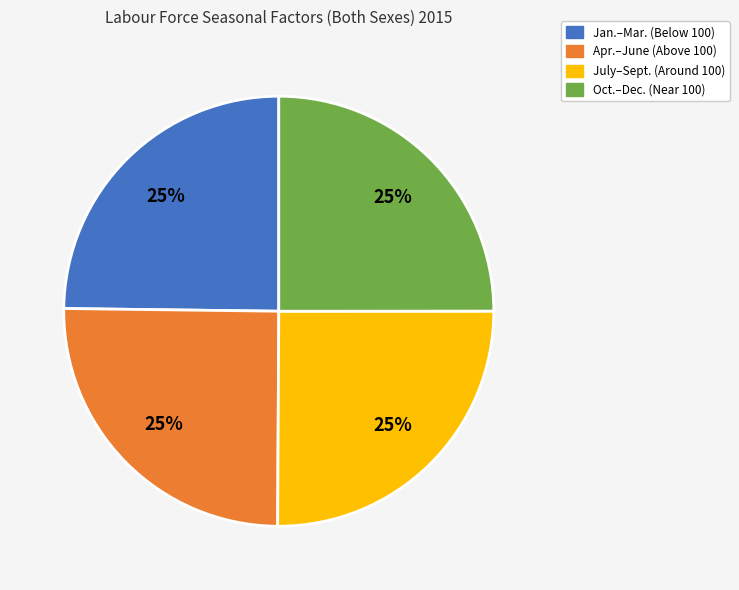

To the nearest percent, what is the average slice percentage?

25%